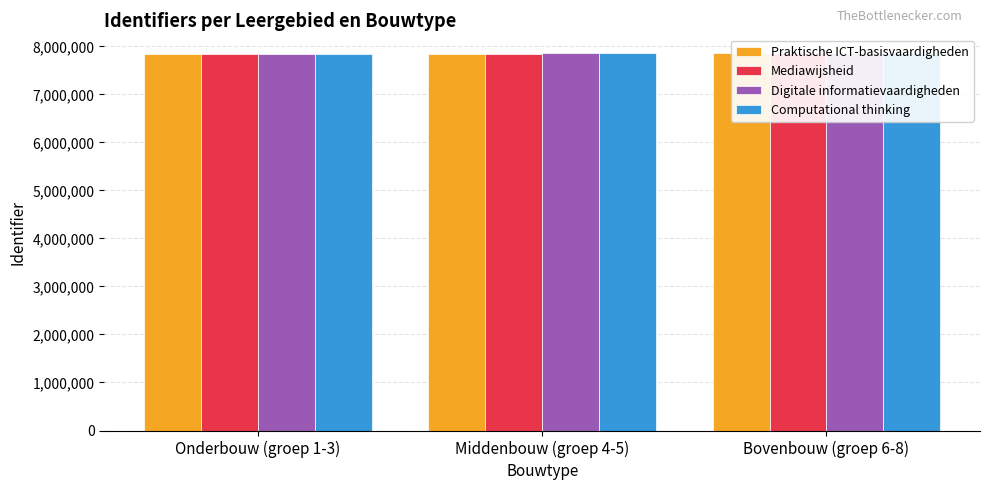

Which category has the lowest value across all series?

Onderbouw (groep 1-3)